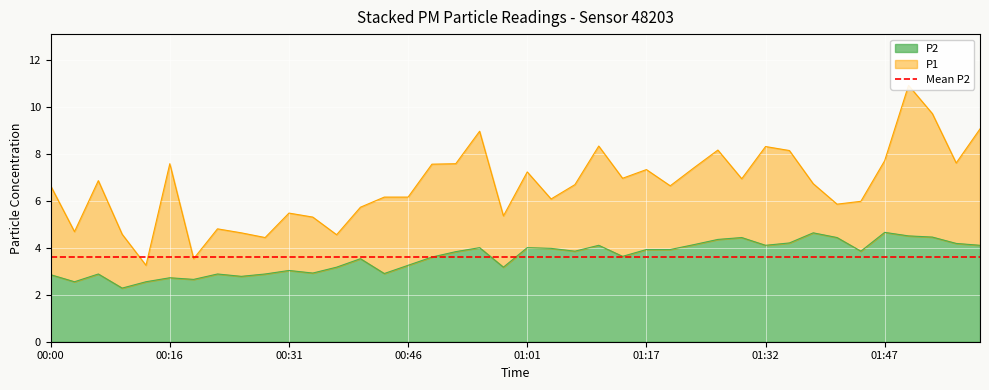

What position from the right is 00:19?

34